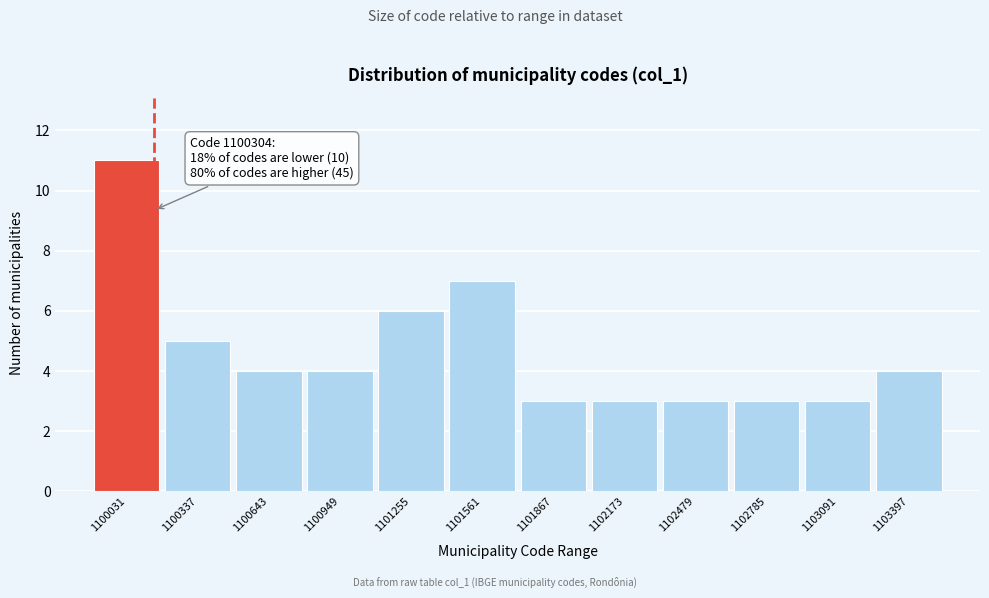

Reading left to right, extract all data points from this chart.

11	5	4	4	6	7	3	3	3	3	3	4